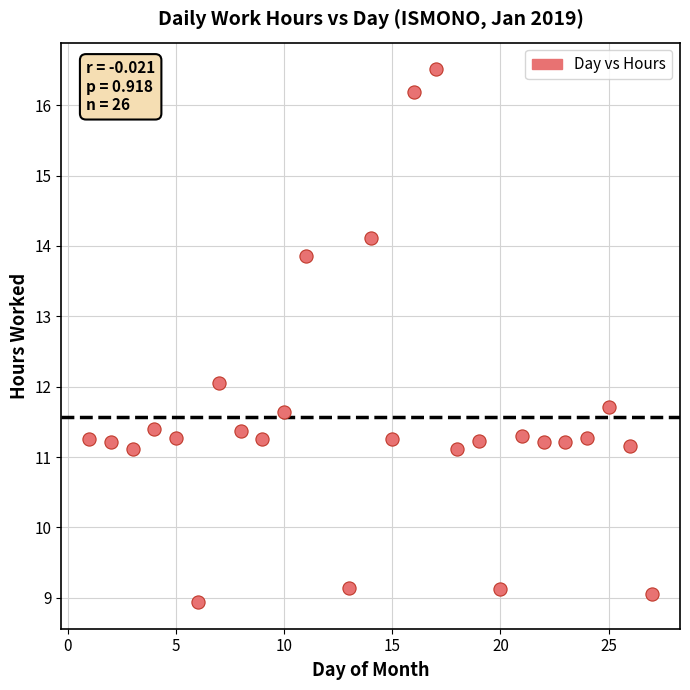

What is the range of Y values (max minus min)?

7.6